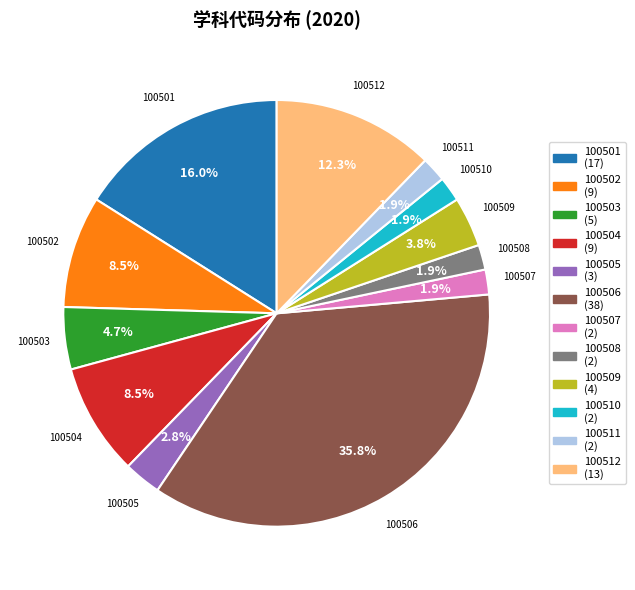

How many slices are in this pie chart?

12